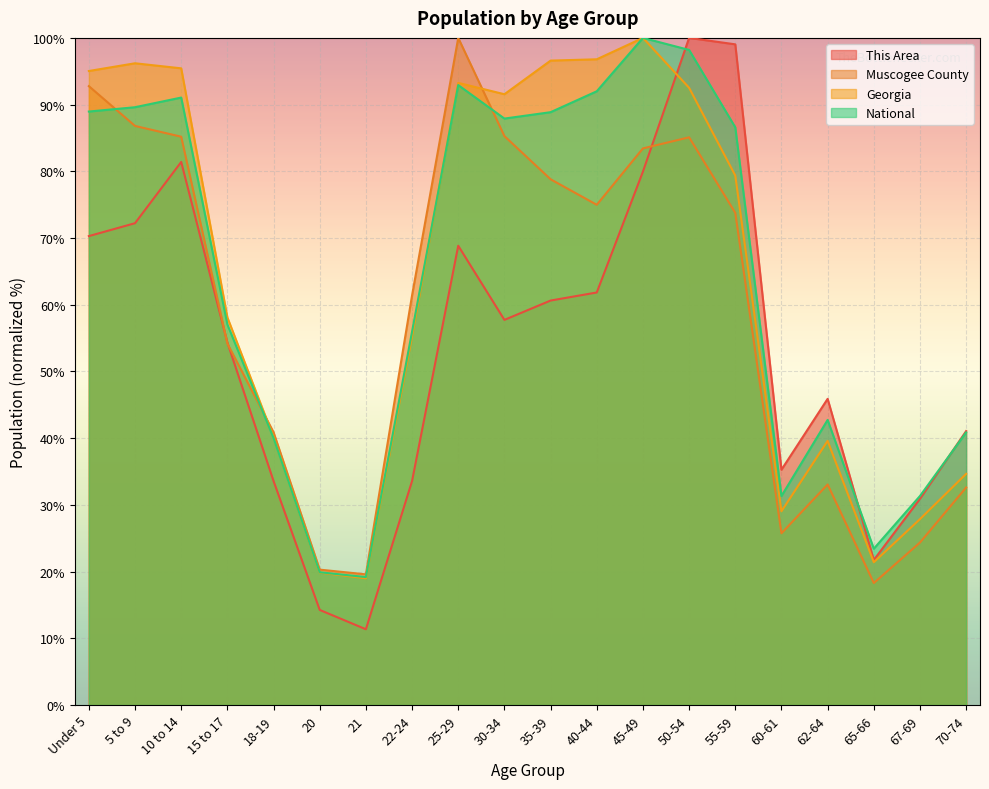

How many lines are shown in the chart?

4